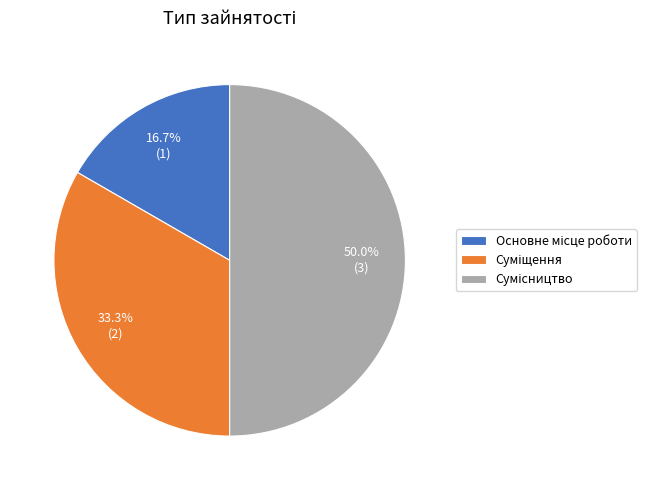

True or false: Суміщення accounts for 25% of the total.

False